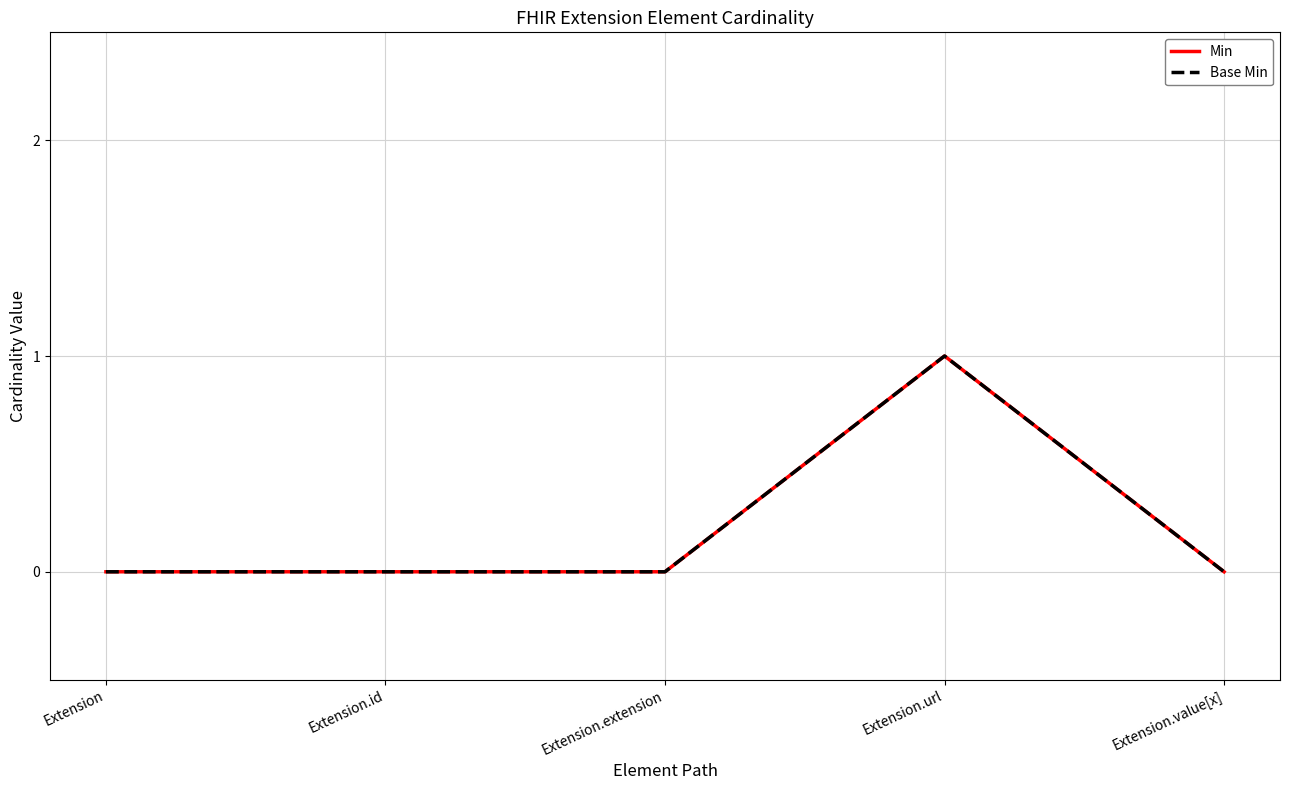

Is this an area chart (filled region under the line)?

No